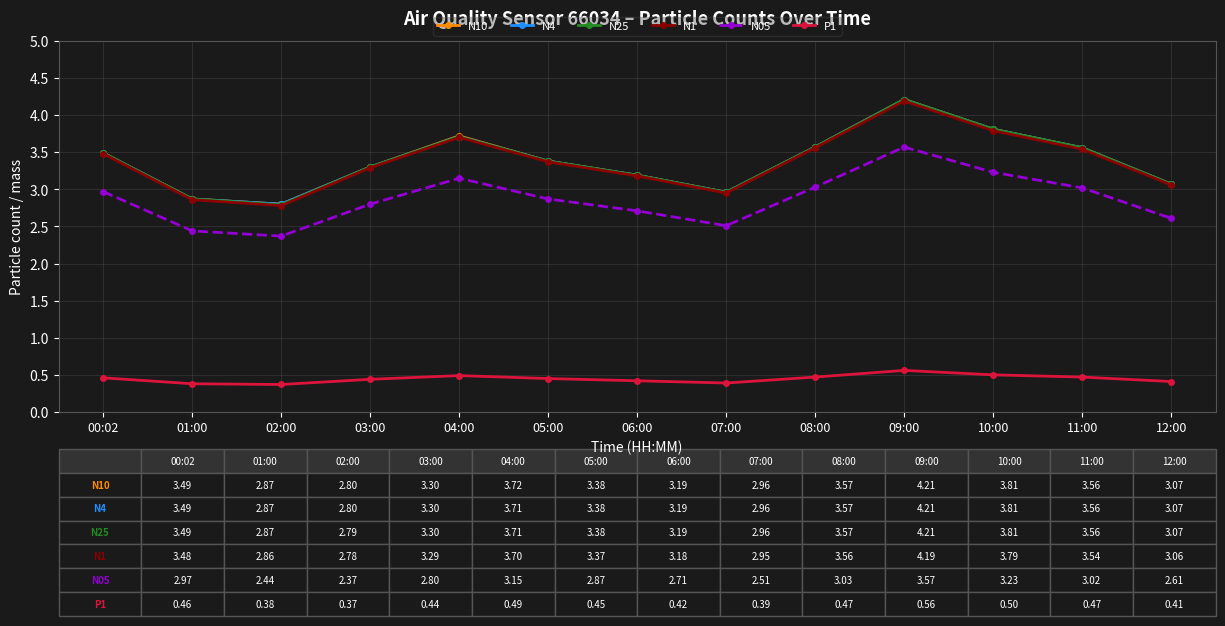

How many data points does each series have?

13